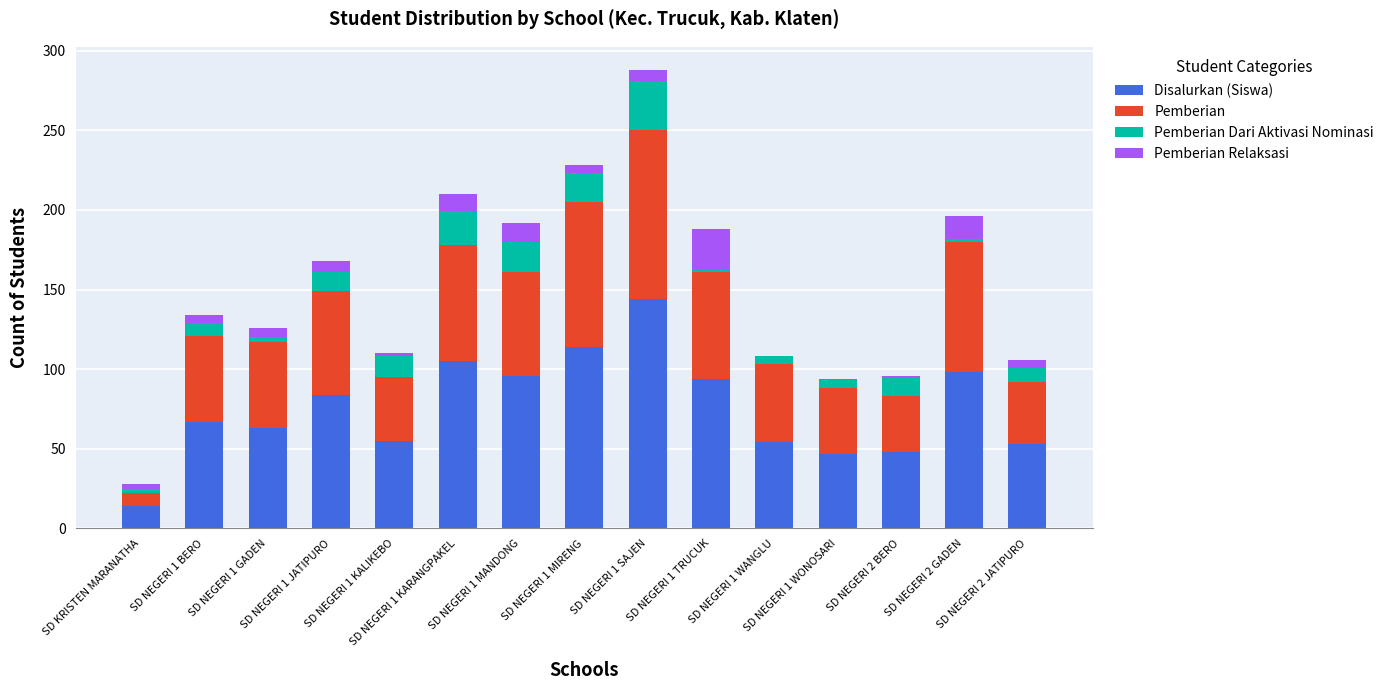

What is the maximum value for Disalurkan (Siswa)?

144